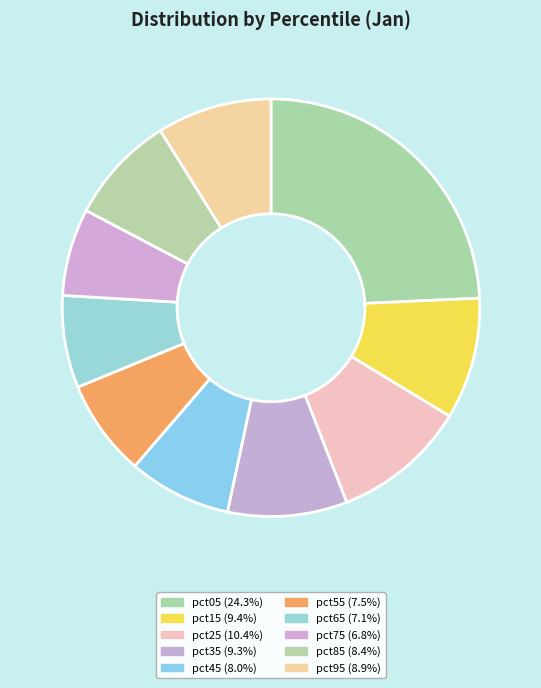

How many slices are in this pie chart?

10